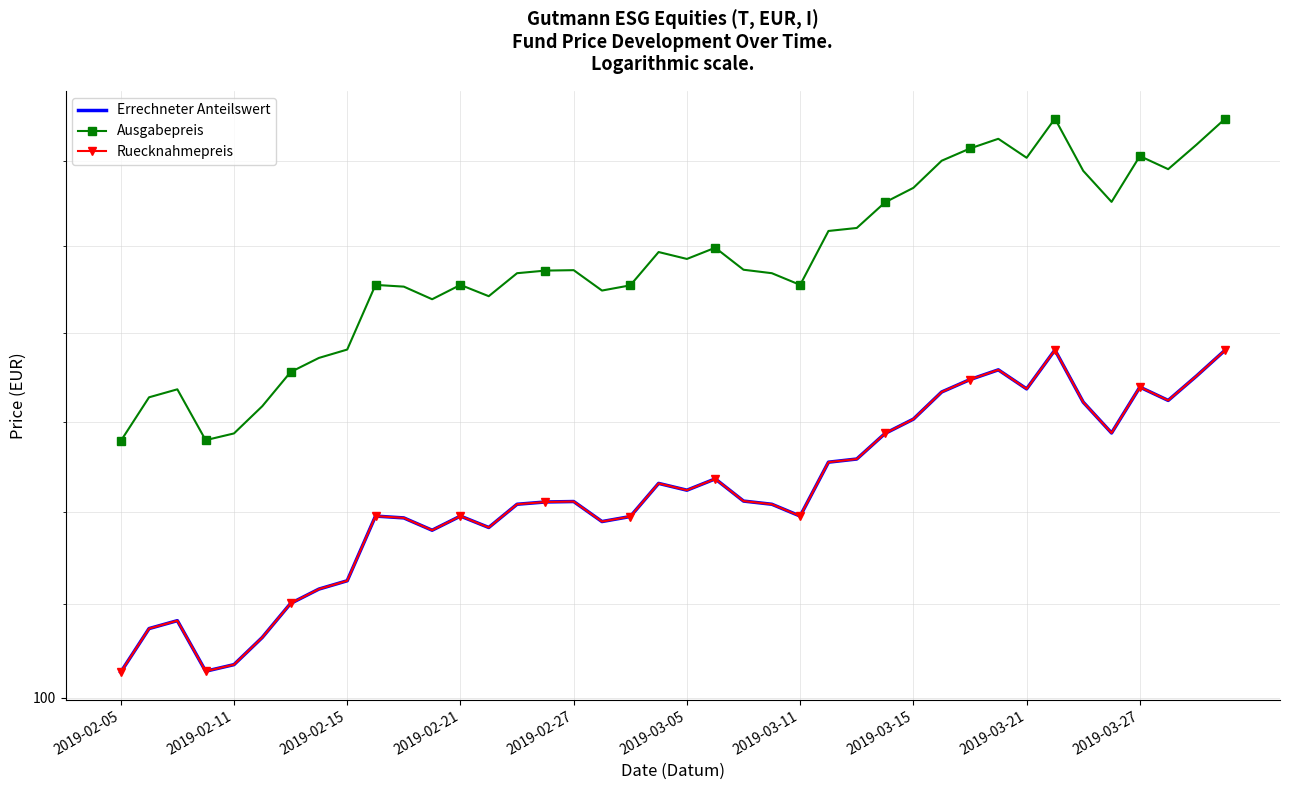

Is the value of Ausgabepreis at 10 greater than the value of Ruecknahmepreis at 2019-02-05?

Yes